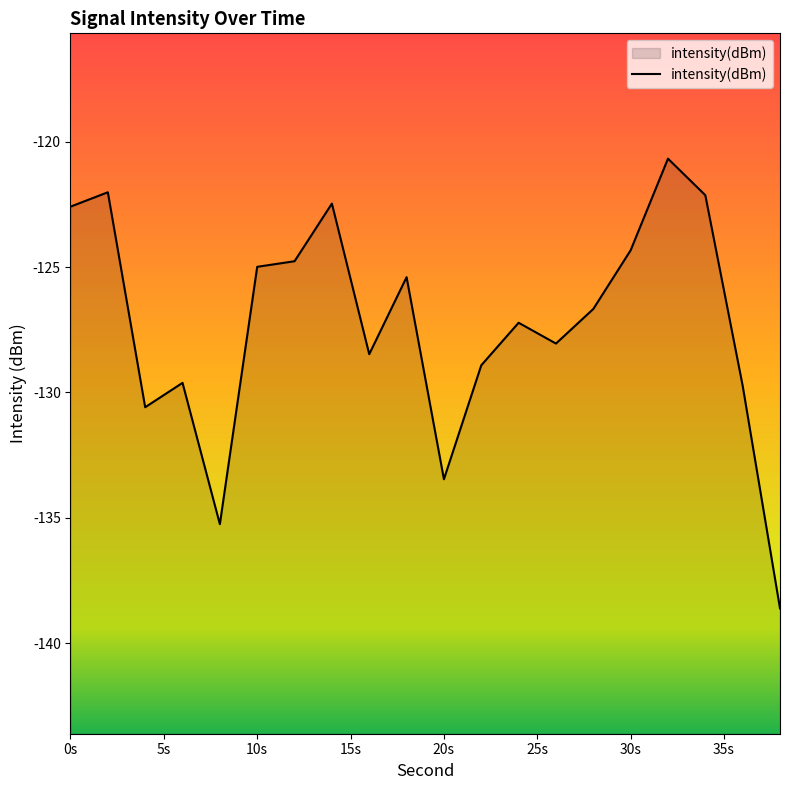

At which category does the data reach its first local peak?

2